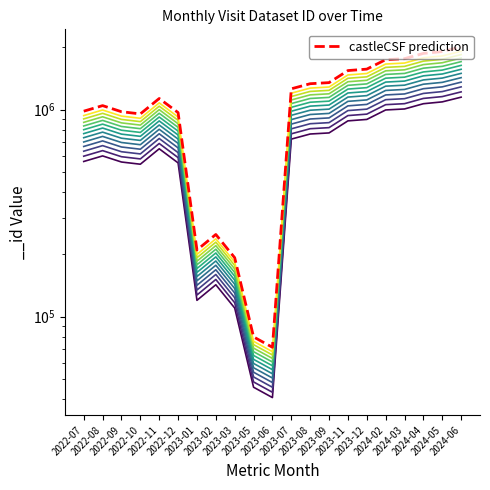

Which has a higher value, 2024-06 or 2023-09?

2024-06